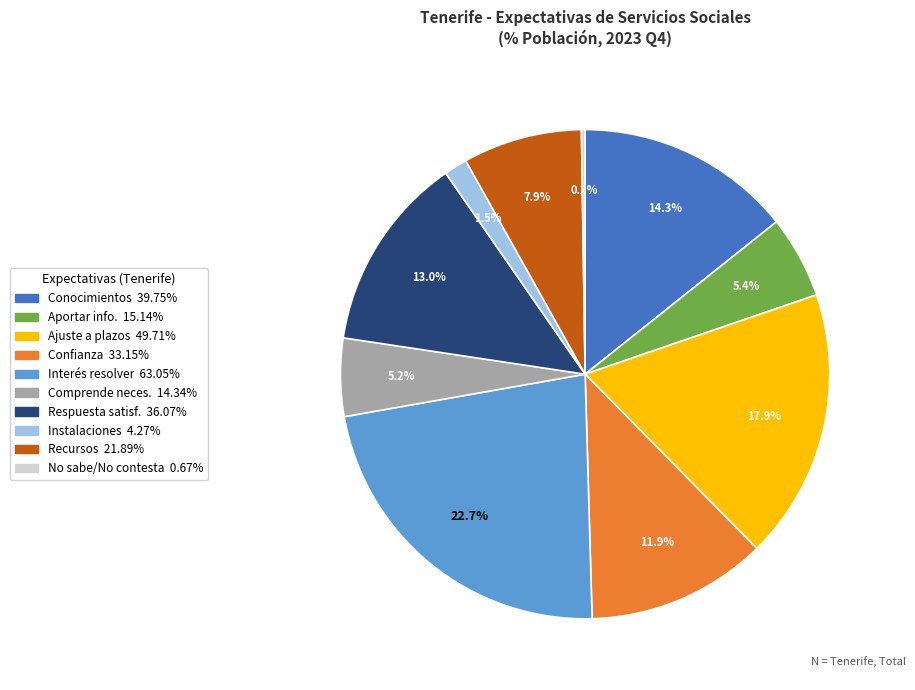

Is there a majority slice in this chart?

No